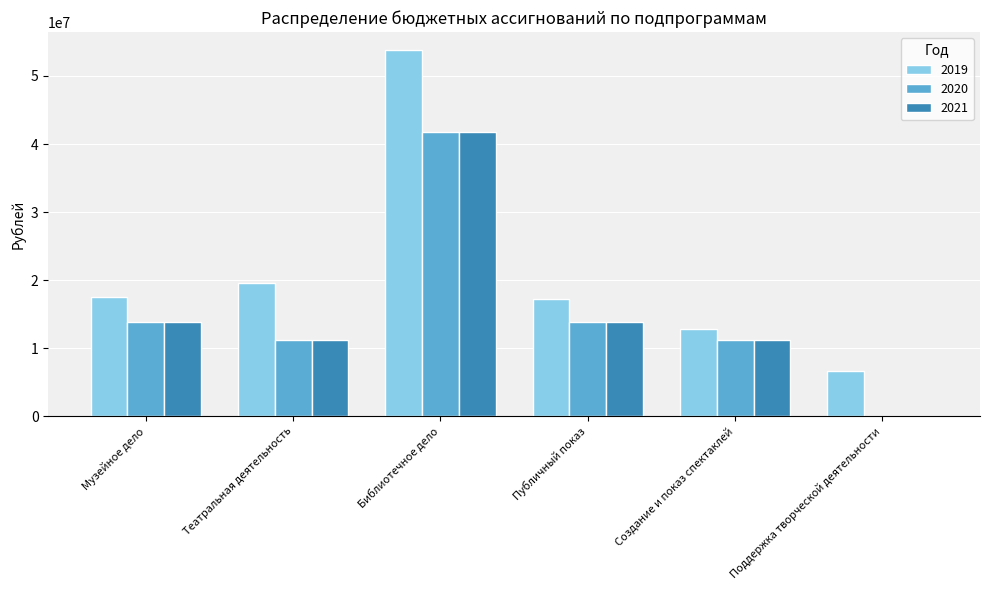

Reading left to right, extract all data points from this chart.

2019: Музейное дело=17461054.3	Театральная деятельность=19548583.7	Библиотечное дело=53759381.3	Публичный показ=17187573.3	Создание и показ спектаклей=12832686.7	Поддержка творческой деятельности=6715897.0
2020: Музейное дело=13799803.0	Театральная деятельность=11211622.3	Библиотечное дело=41758520.8	Публичный показ=13799803.0	Создание и показ спектаклей=11211622.3	Поддержка творческой деятельности=0.0
2021: Музейное дело=13799411.8	Театральная деятельность=11211622.3	Библиотечное дело=41758520.8	Публичный показ=13799411.8	Создание и показ спектаклей=11211622.3	Поддержка творческой деятельности=0.0